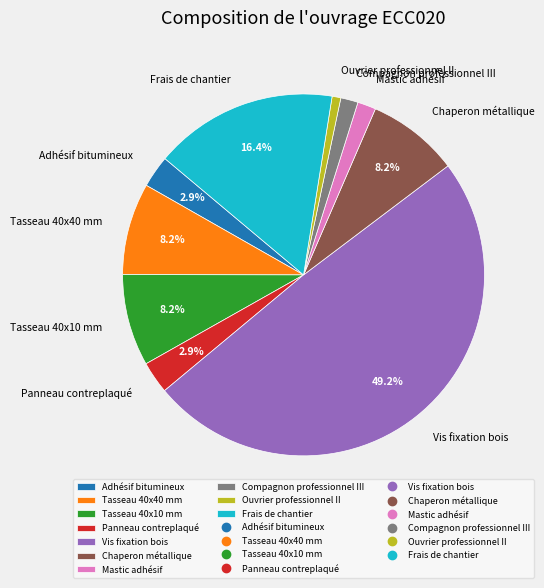

Which category has the biggest portion of the pie?

Vis fixation bois